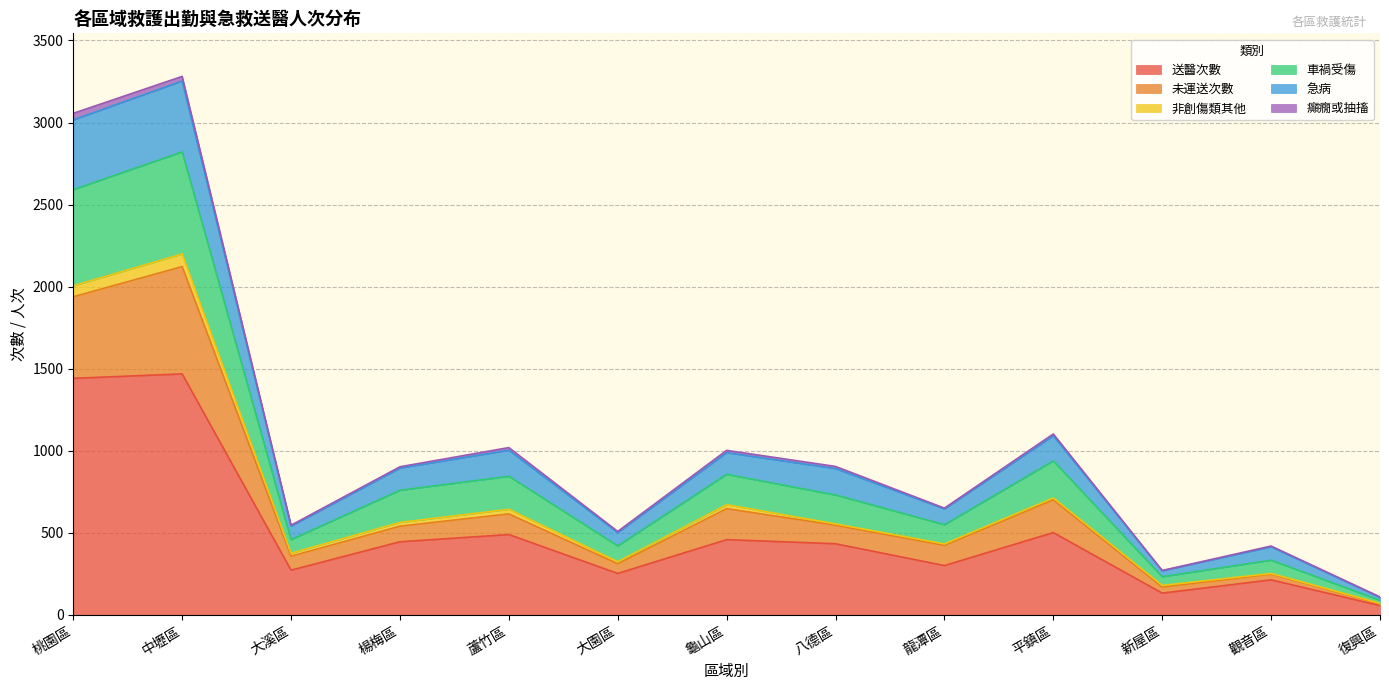

True or false: 送醫次數 has a value of 1468 at 中壢區.

True